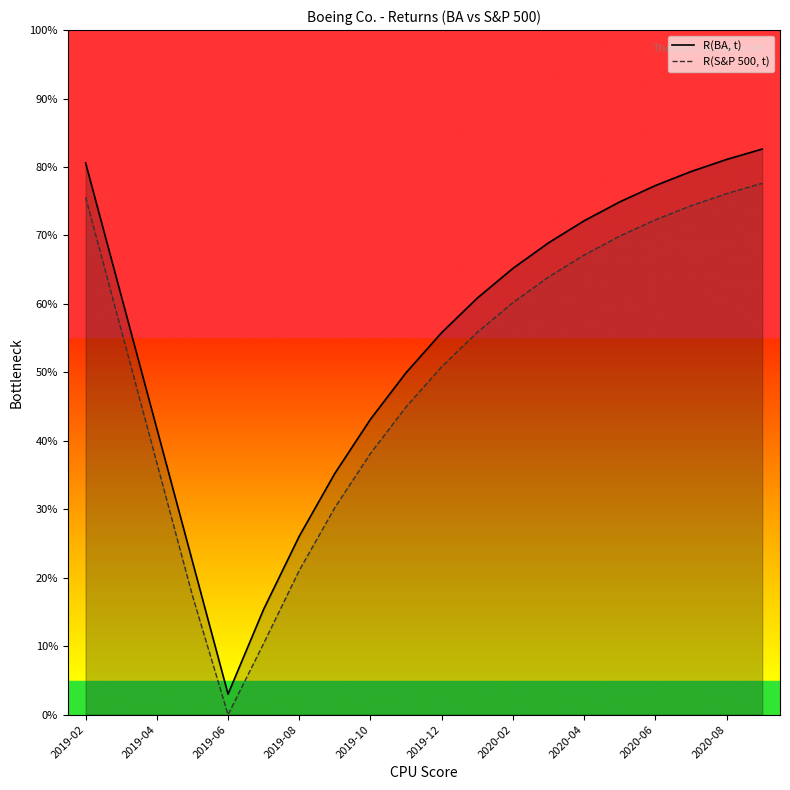

Count the R(S&P 500, t) values in the range 0 to 1.

20